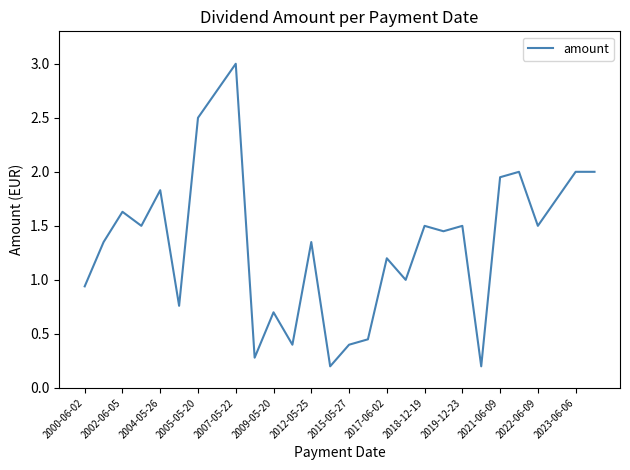

What is the maximum value shown in the chart?

3.0